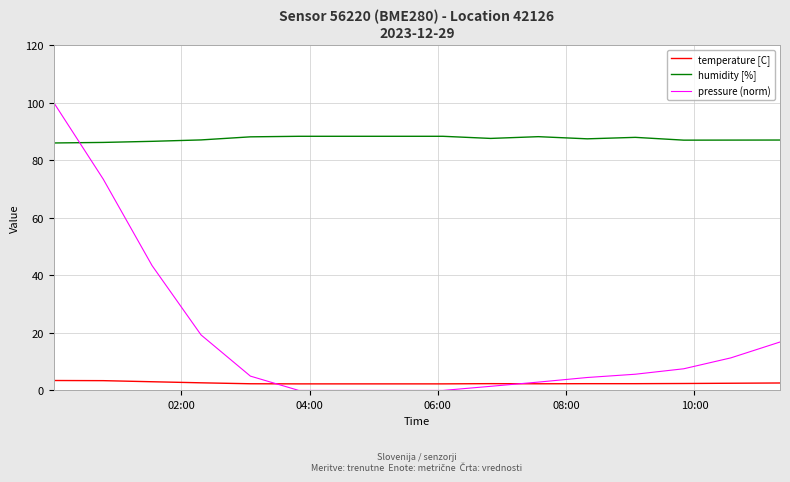

What is the highest value of the temperature [C] series?

3.5